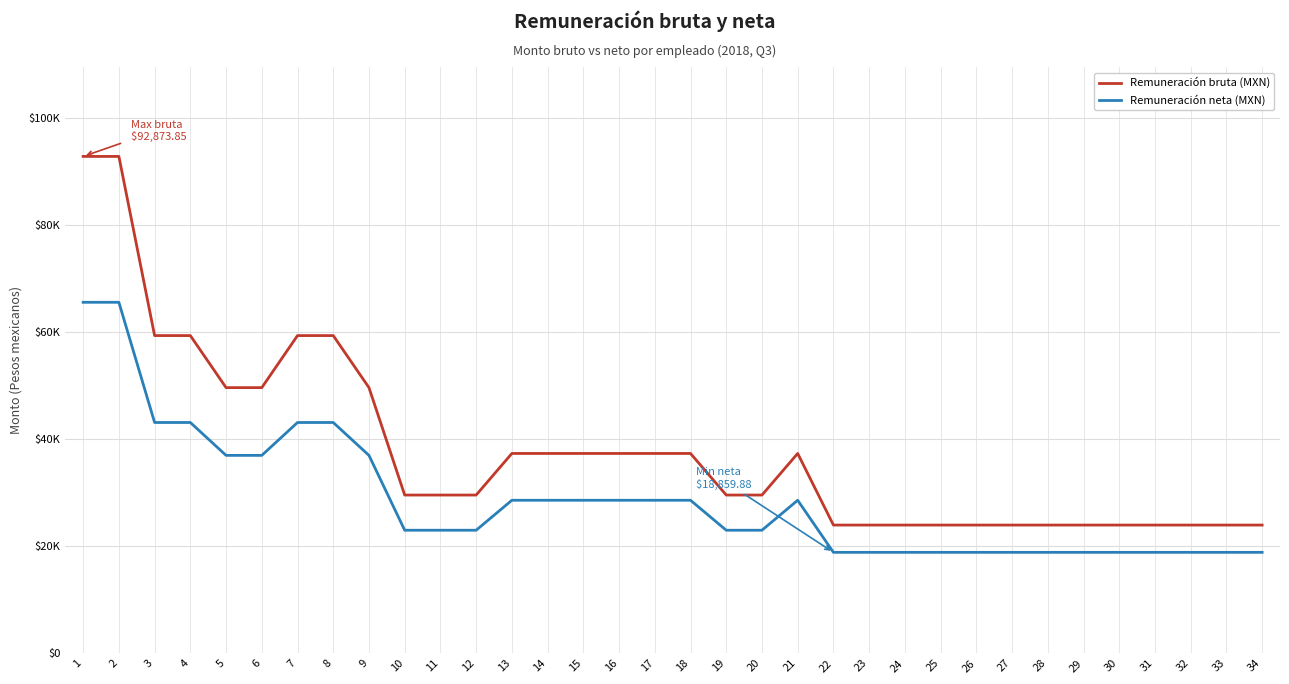

Does the chart display data point markers on the line(s)?

No